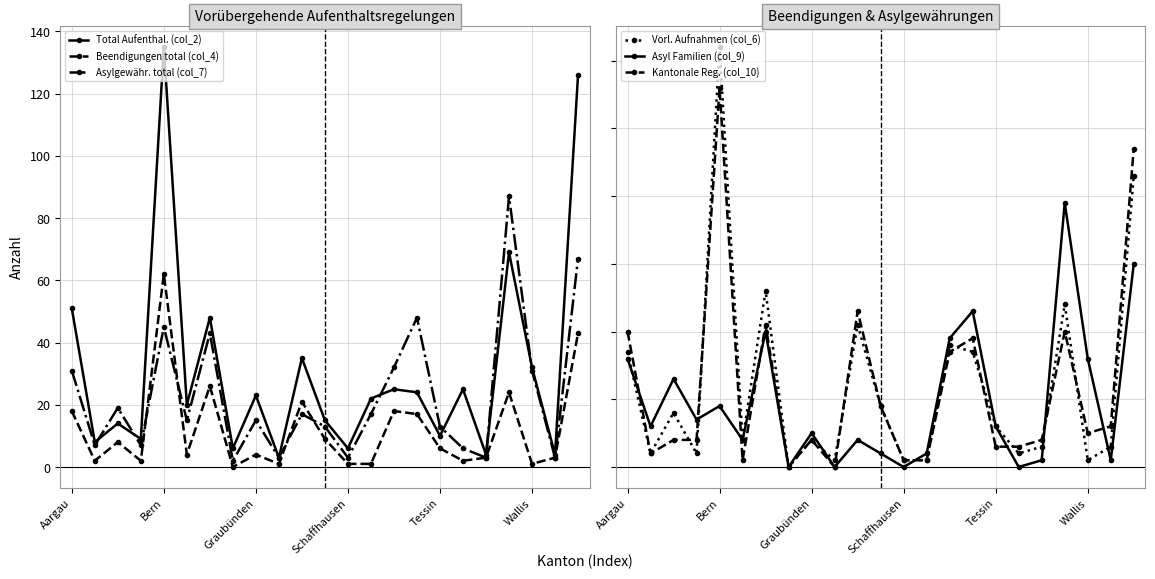

What is the average value of the Kantonale Reg. (col_10) series?

12